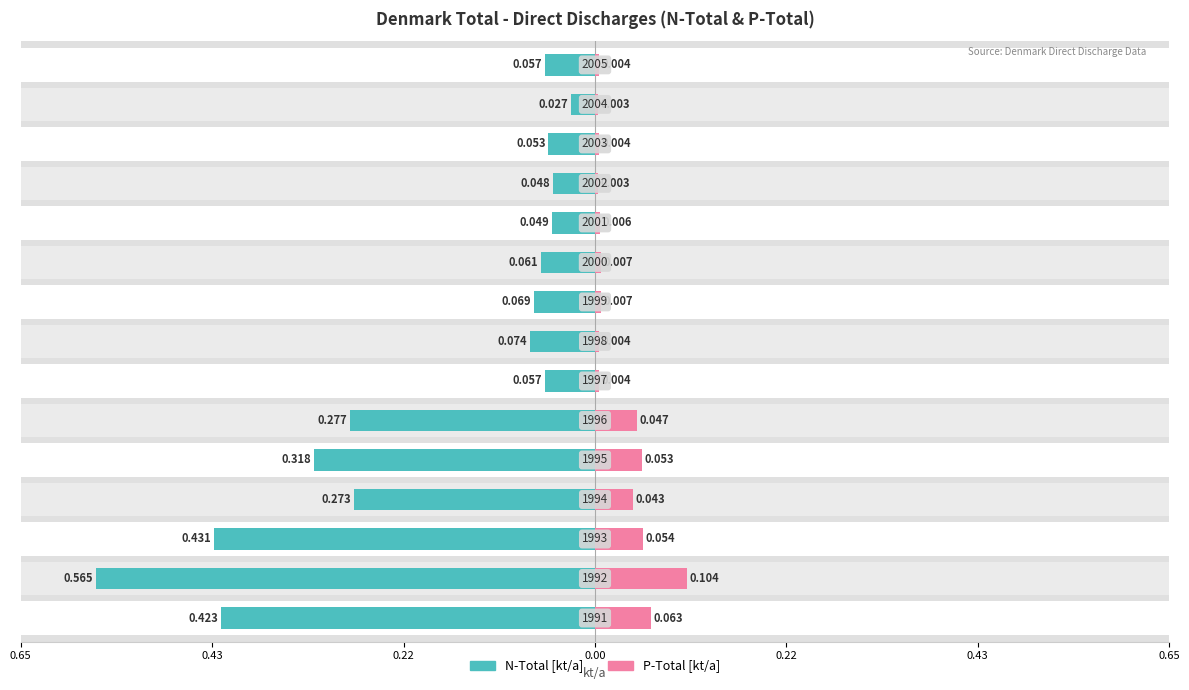

Which series has the widest spread of values?

N-Total [kt/a]